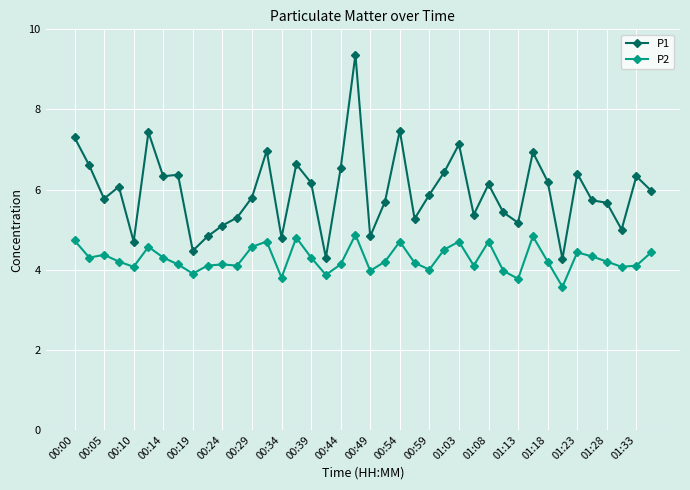

Rank the series by their maximum value, from highest to lowest.

P1, P2